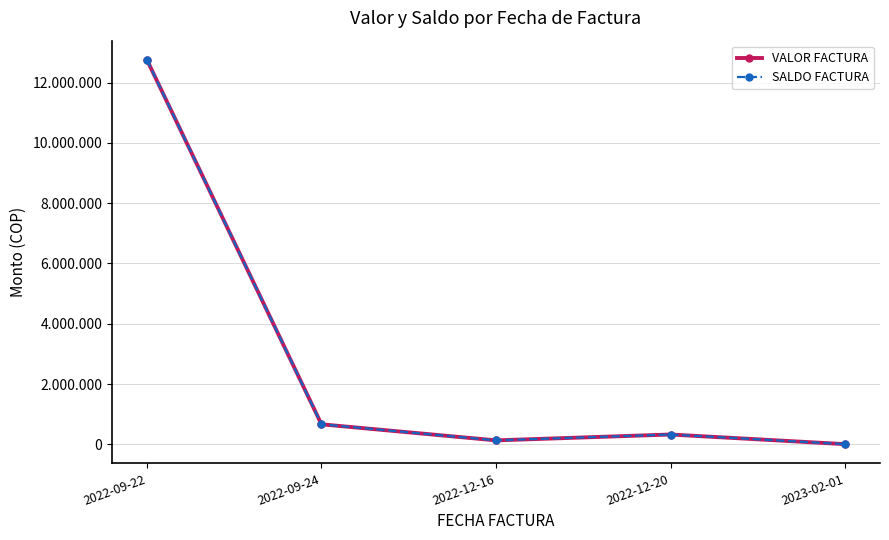

Reading right to left, transcribe all the data shown in this chart.

VALOR FACTURA: 7000	326452	132171	664728	12750402
SALDO FACTURA: 7000	326452	132171	664728	12750402